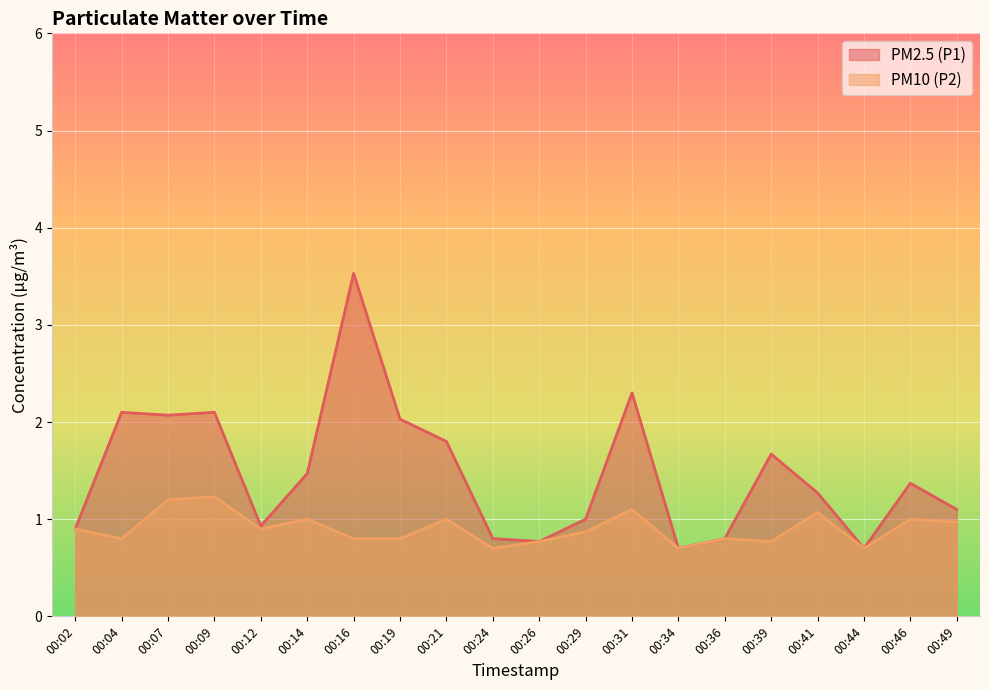

Between 00:02 and 00:09, which is larger?

00:09